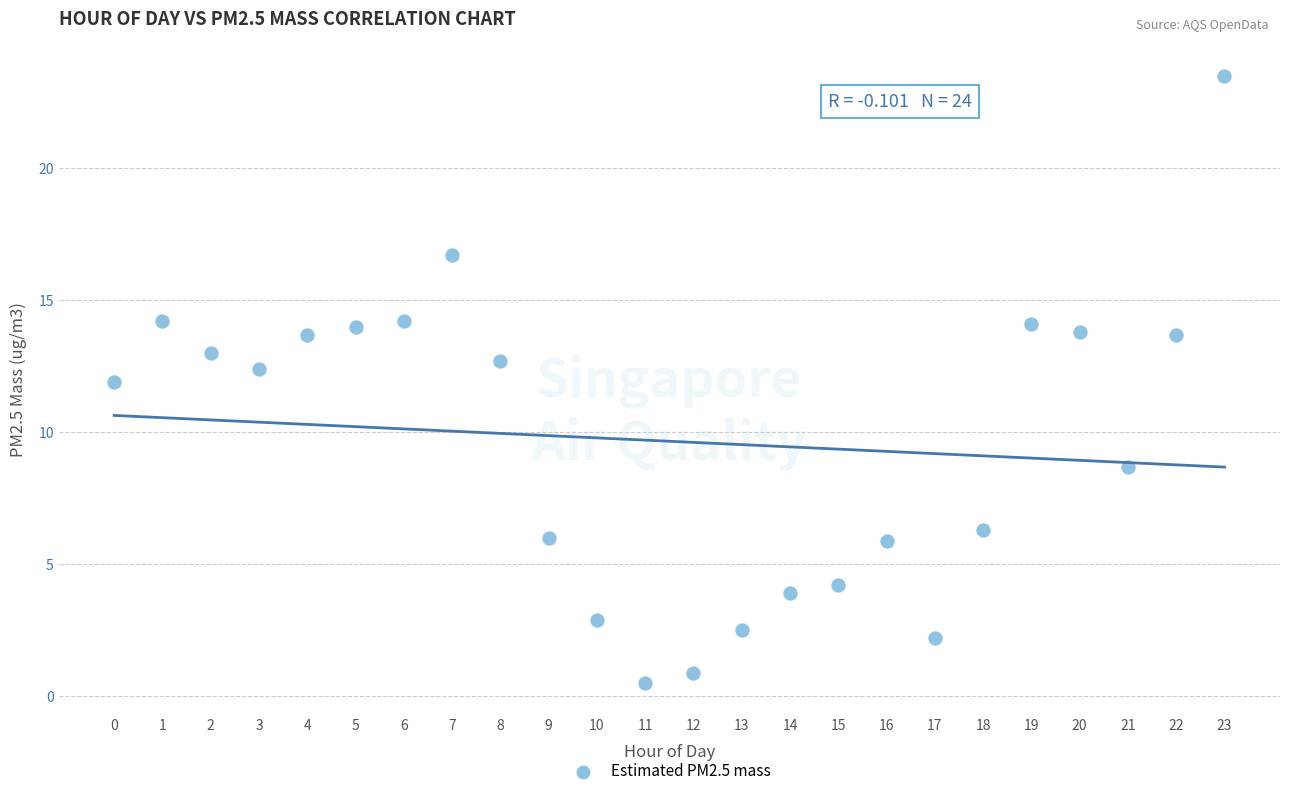

What is the range of Y values (max minus min)?

23.0